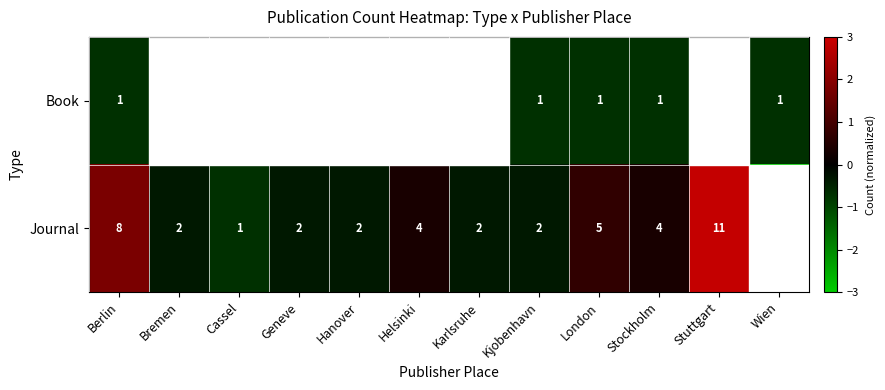

What is the sum of the Journal values at Hanover and Stockholm?

6